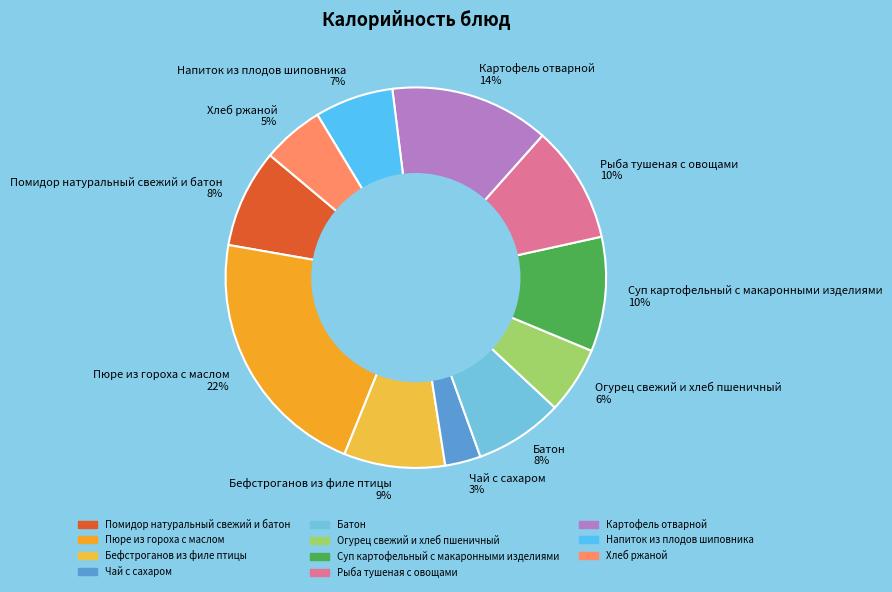

To the nearest percent, what is the difference between the largest and smallest slice percentages?

19%